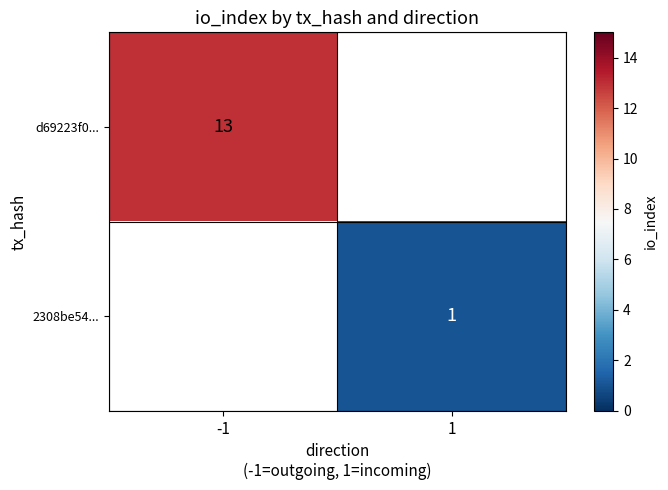

Which label corresponds to the largest value in the chart?

-1